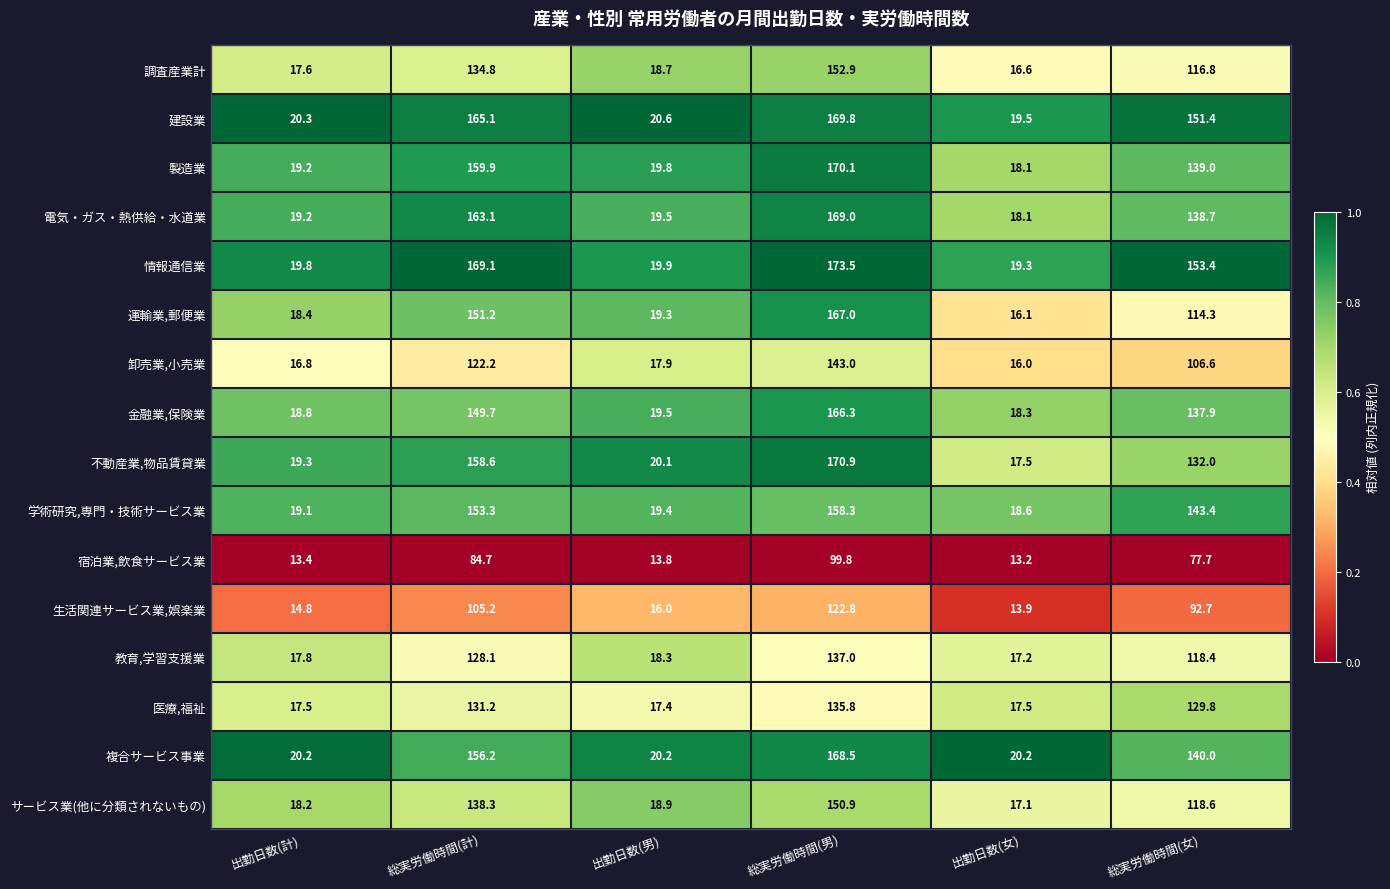

Rank the categories by 調査産業計 value from highest to lowest.

総実労働時間(男), 総実労働時間(計), 総実労働時間(女), 出勤日数(男), 出勤日数(計), 出勤日数(女)